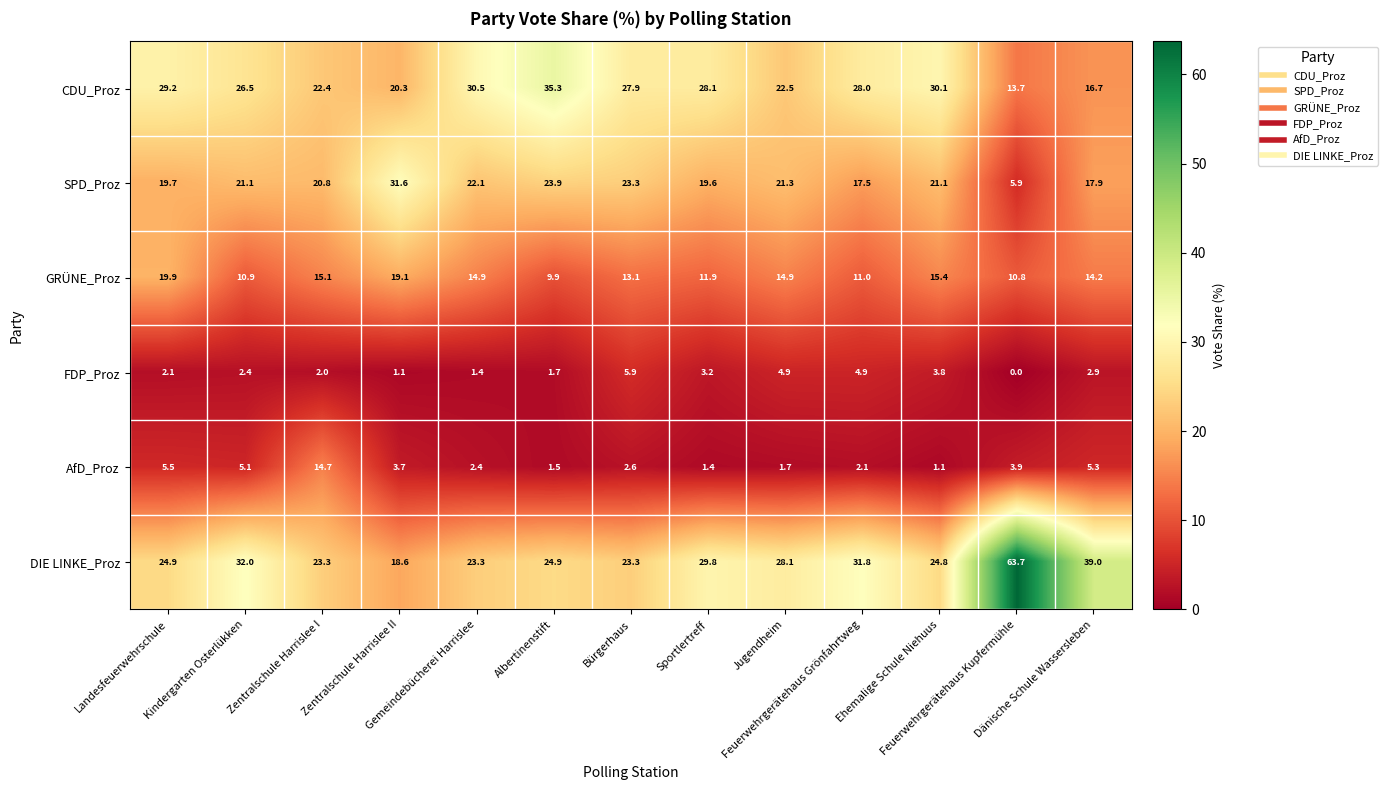

What is the maximum value shown in the chart?

63.7